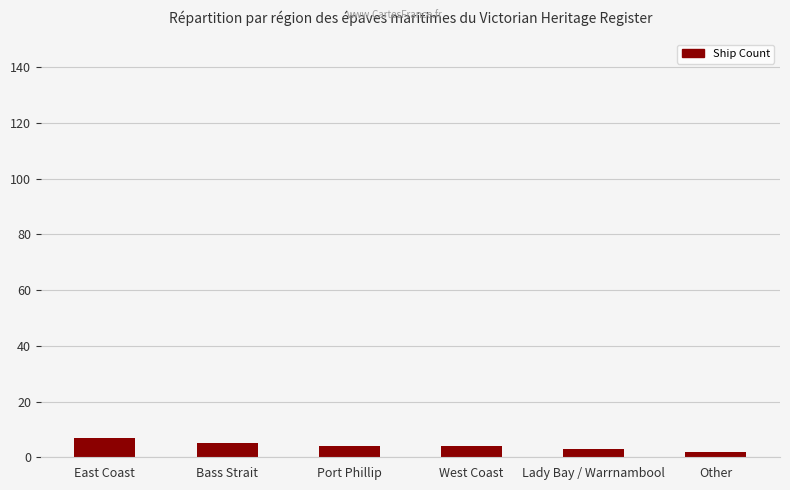

What is the change in value from Lady Bay / Warrnambool to Other?

-1